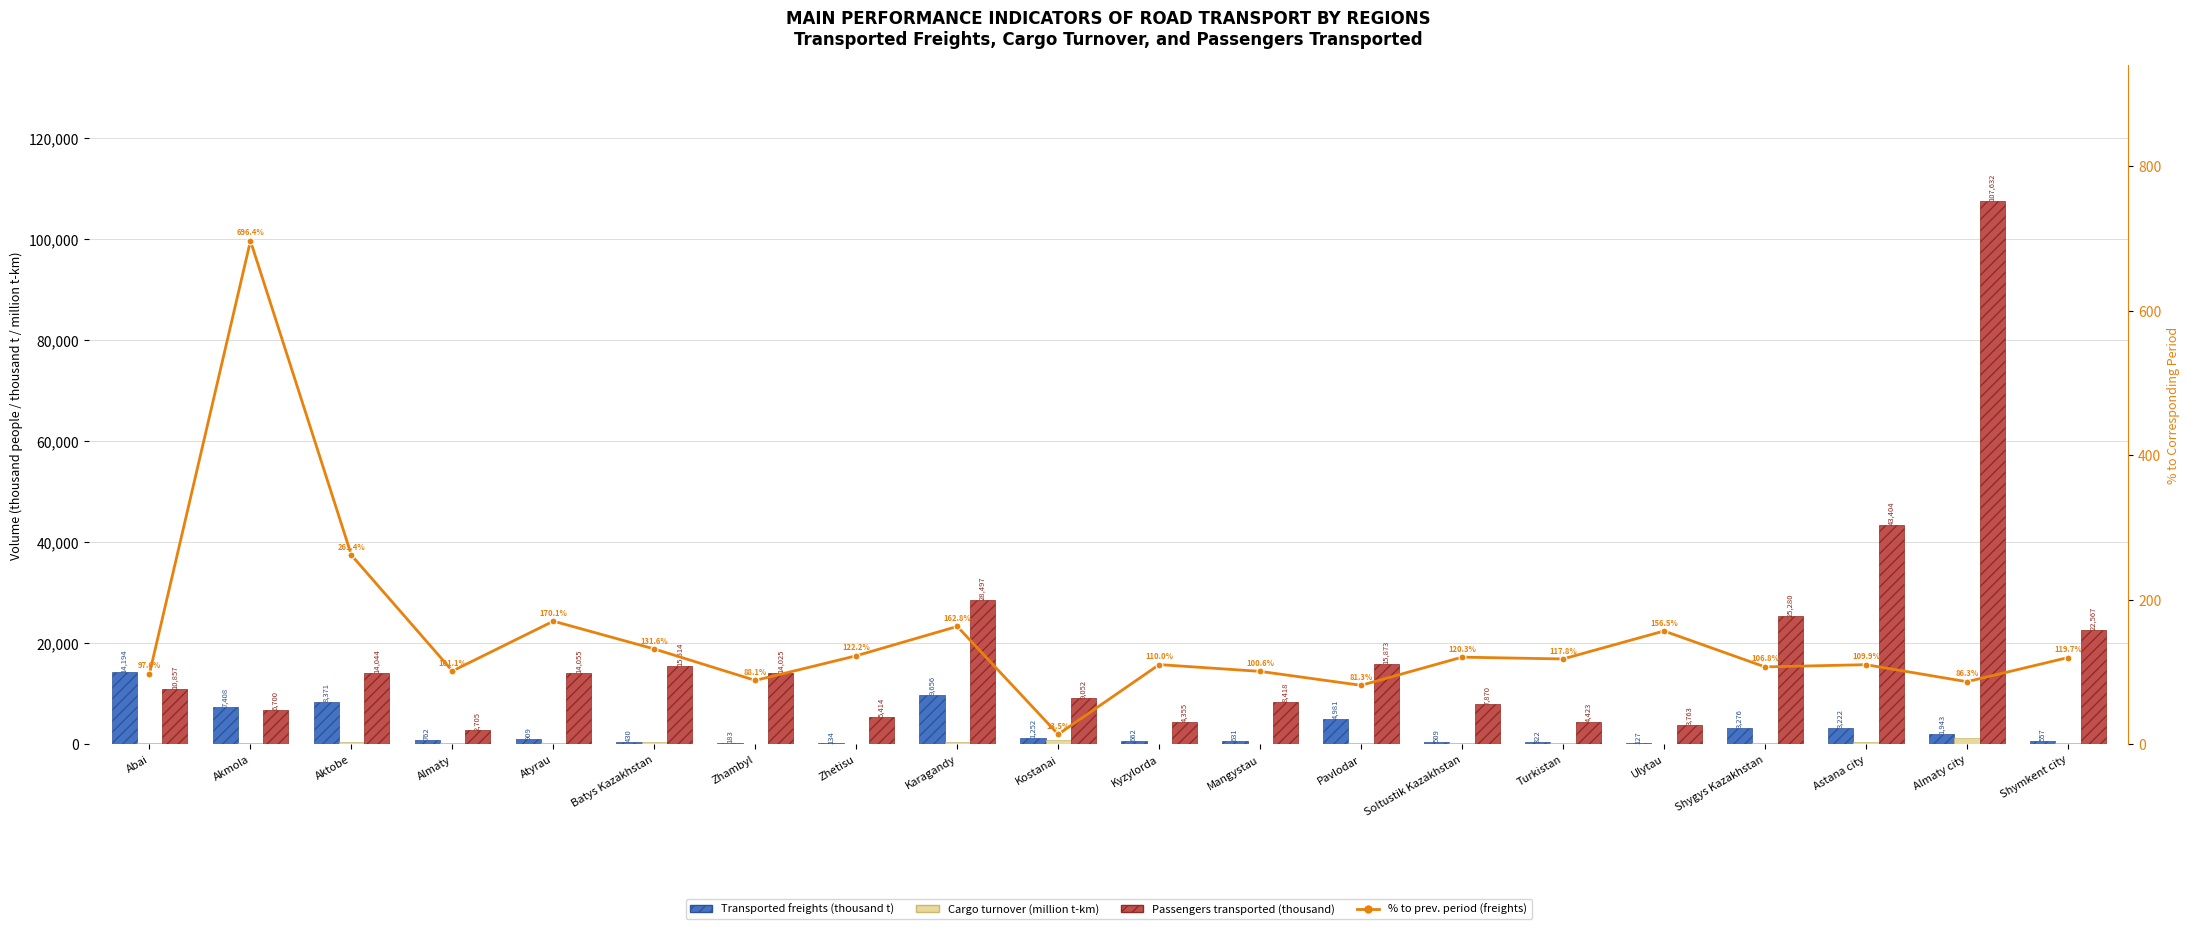

What is the label of the 17th bar from the right?

Almaty